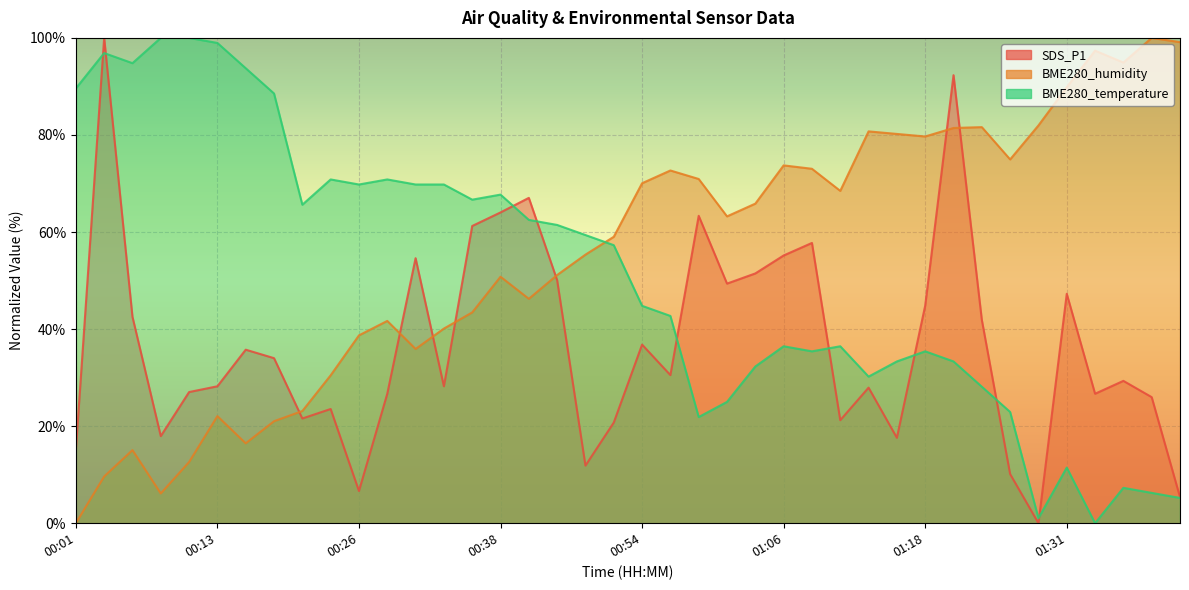

Rank the series at 01:38 from lowest to highest value.

BME280_temperature, SDS_P1, BME280_humidity